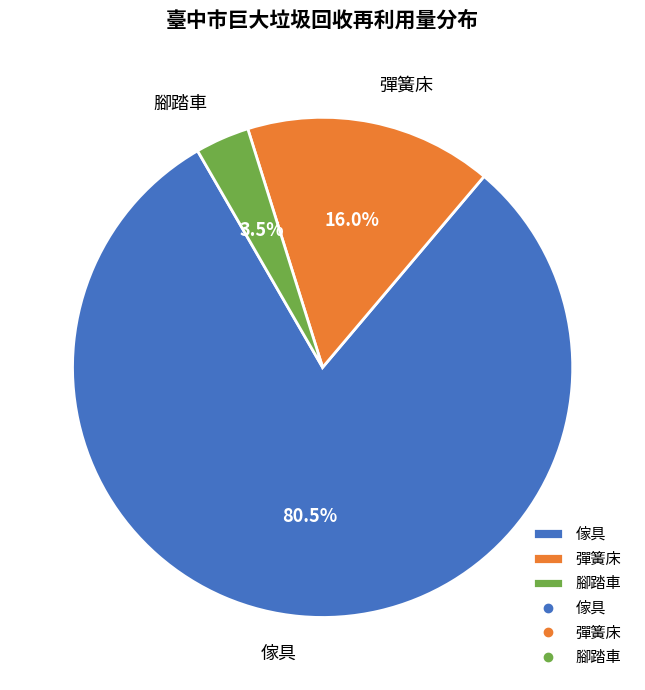

What percentage do 腳踏車 and 傢具 together represent?

84.0%